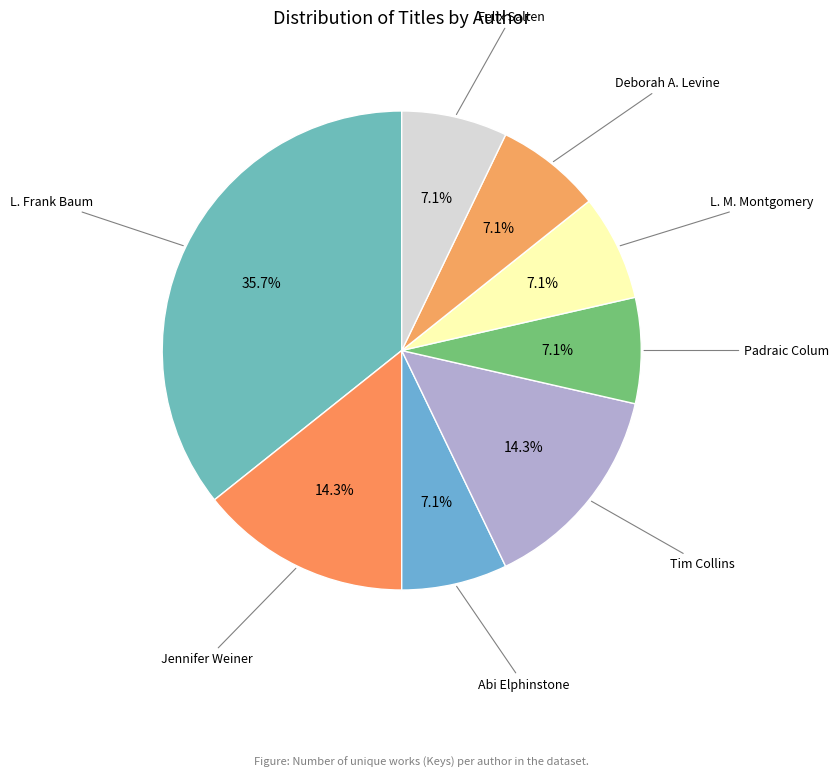

Approximately how many times larger is the value at Jennifer Weiner compared to Tim Collins?

1.0